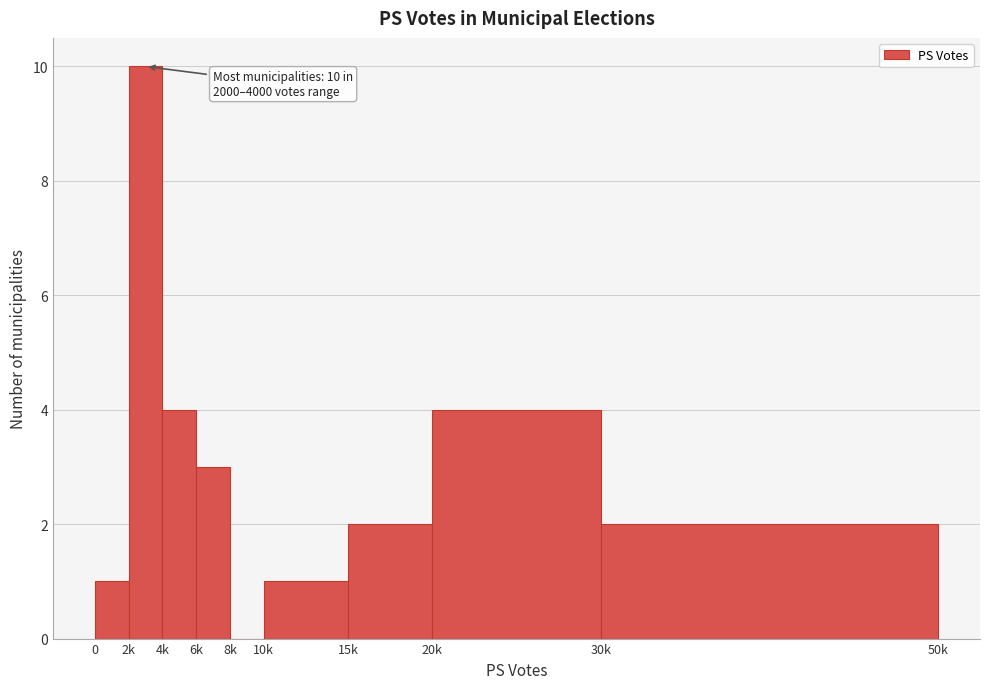

Reading right to left, transcribe all the data shown in this chart.

30k=2	20k=4	15k=2	10k=1	8k=0	6k=3	4k=4	2k=10	0=1